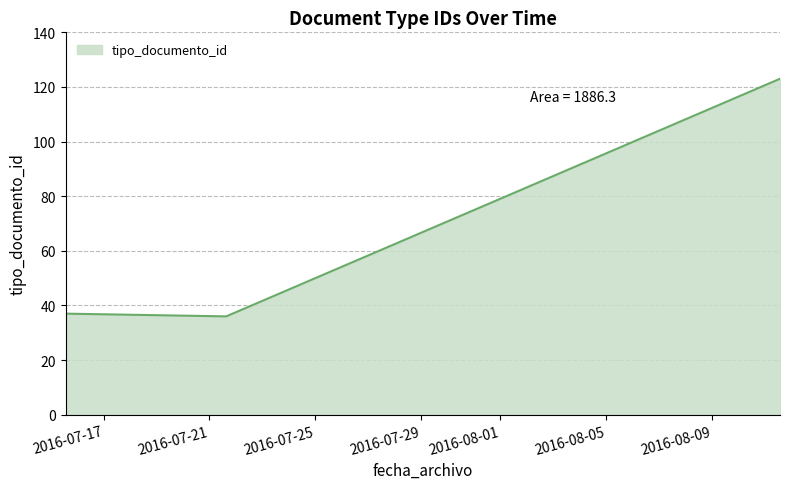

Count the number of categories in the chart.

8